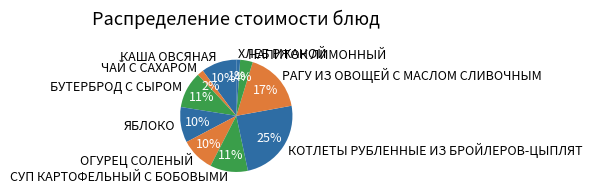

To the nearest percent, what percentage of the pie is РАГУ ИЗ ОВОЩЕЙ С МАСЛОМ СЛИВОЧНЫМ?

17%